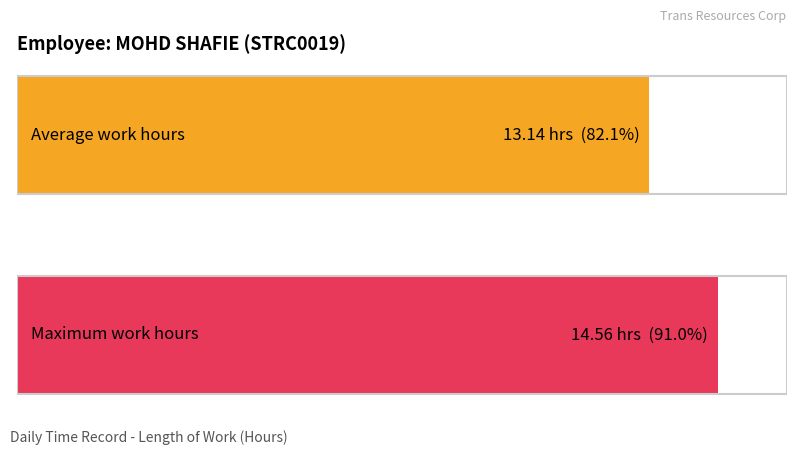

Does the chart contain any negative values?

No